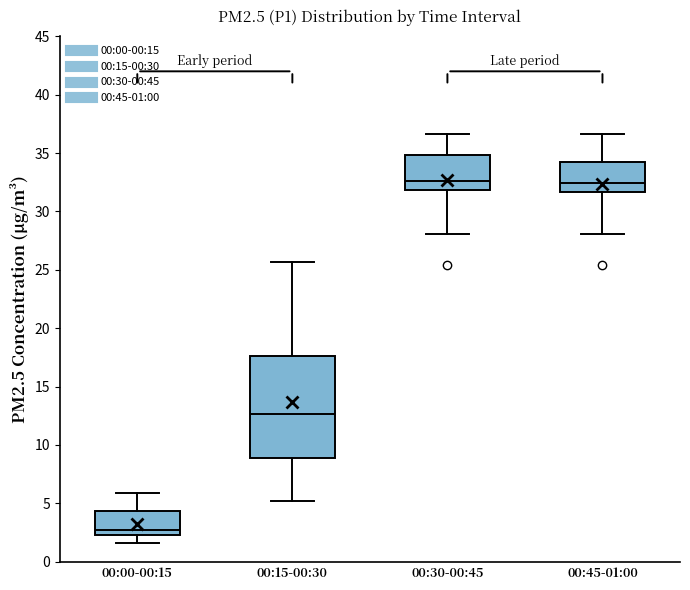

Reading left to right, transcribe this box plot: for each box, give where its median line is, the range the box spans, and where its two whiskers end, as read against the y-axis. The values are not printed on the chart, so give them approximately, as read against the axis.

00:00-00:15: median 3.0, box 2.5 to 4.5, whiskers 1.5 to 6.0
00:15-00:30: median 12.5, box 9.0 to 17.5, whiskers 5.0 to 25.5
00:30-00:45: median 32.5, box 32.0 to 35.0, whiskers 28.0 to 36.5
00:45-01:00: median 32.5, box 31.5 to 34.0, whiskers 28.0 to 36.5